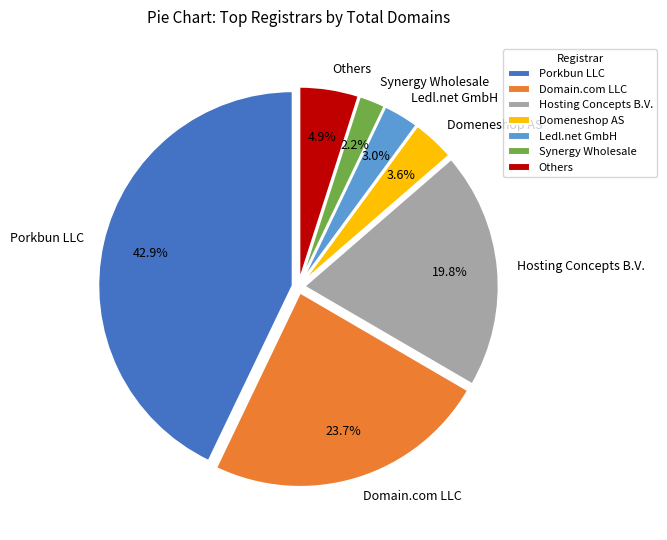

Count the number of slices in the pie.

7